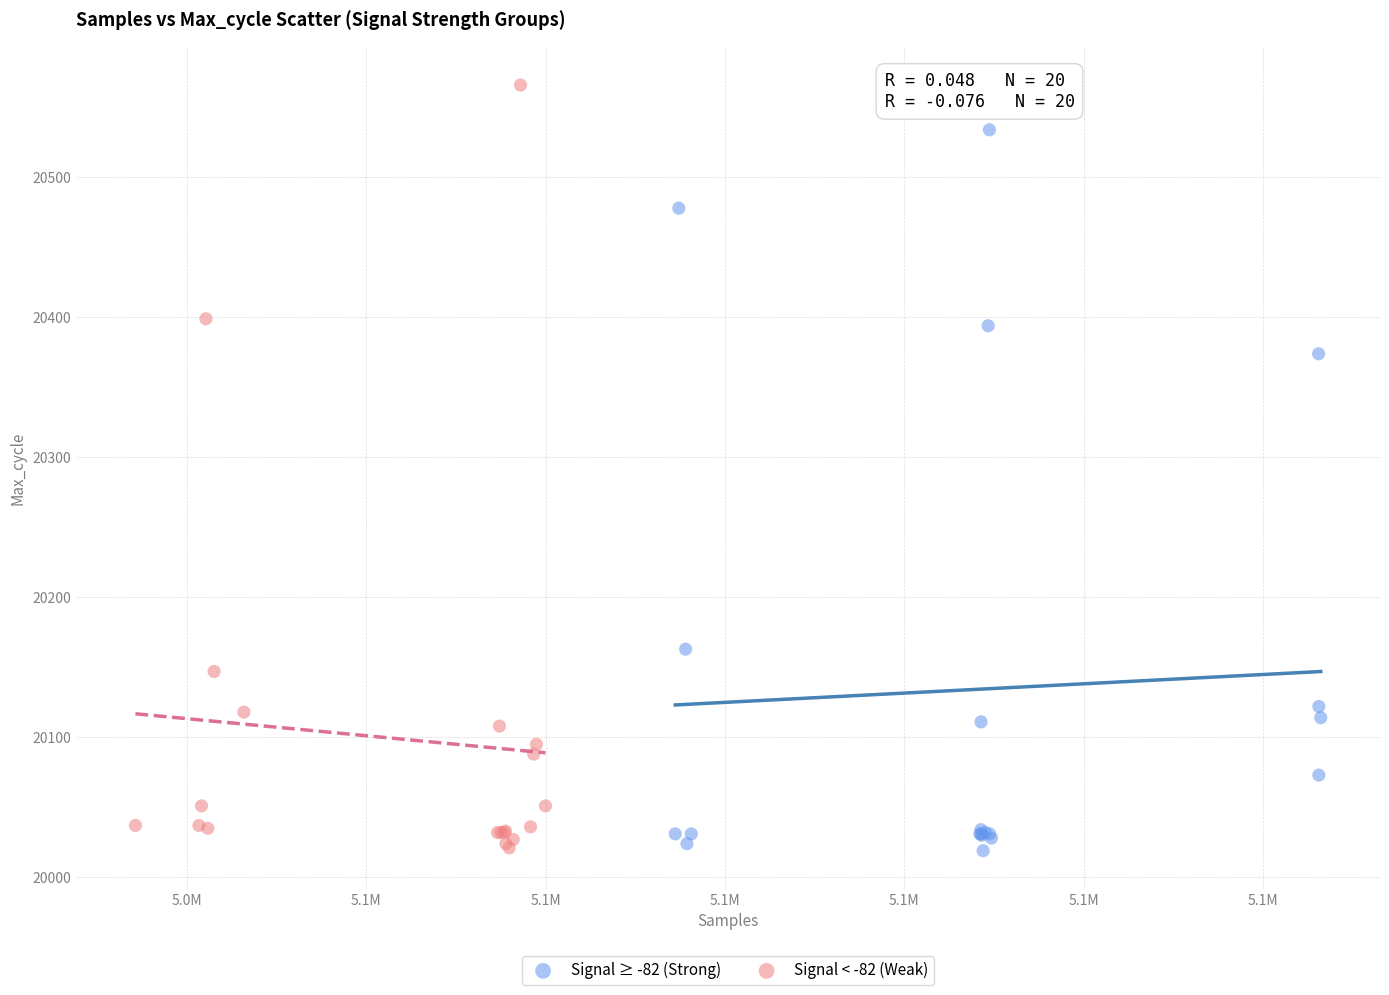

What are all the series names shown in the legend?

Signal ≥ -82 (Strong), Signal < -82 (Weak)